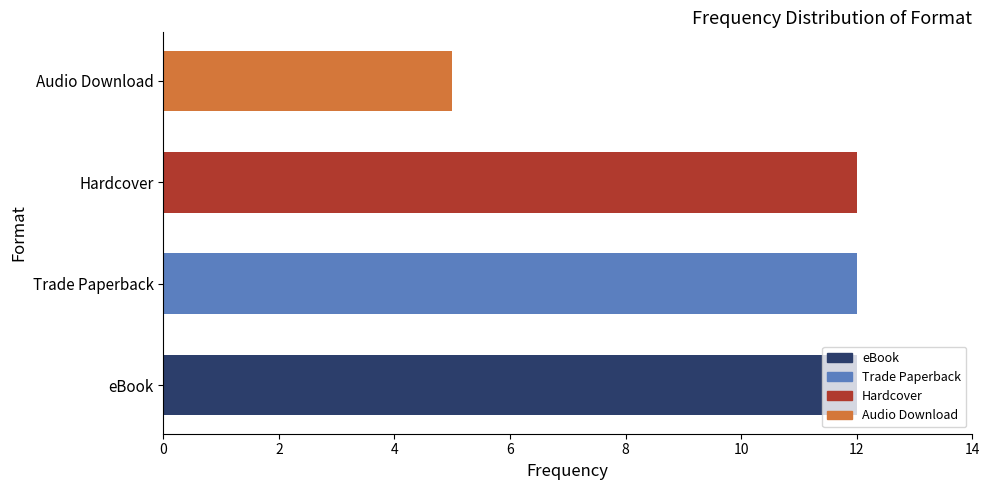

Which has a higher value, Trade Paperback or Audio Download?

Trade Paperback